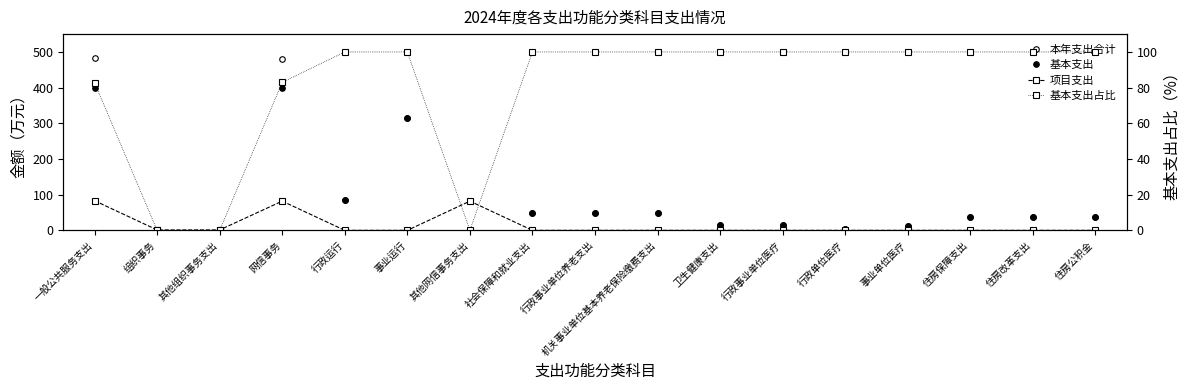

Which series ends up on top after the final intersection of 项目支出 and 基本支出?

基本支出